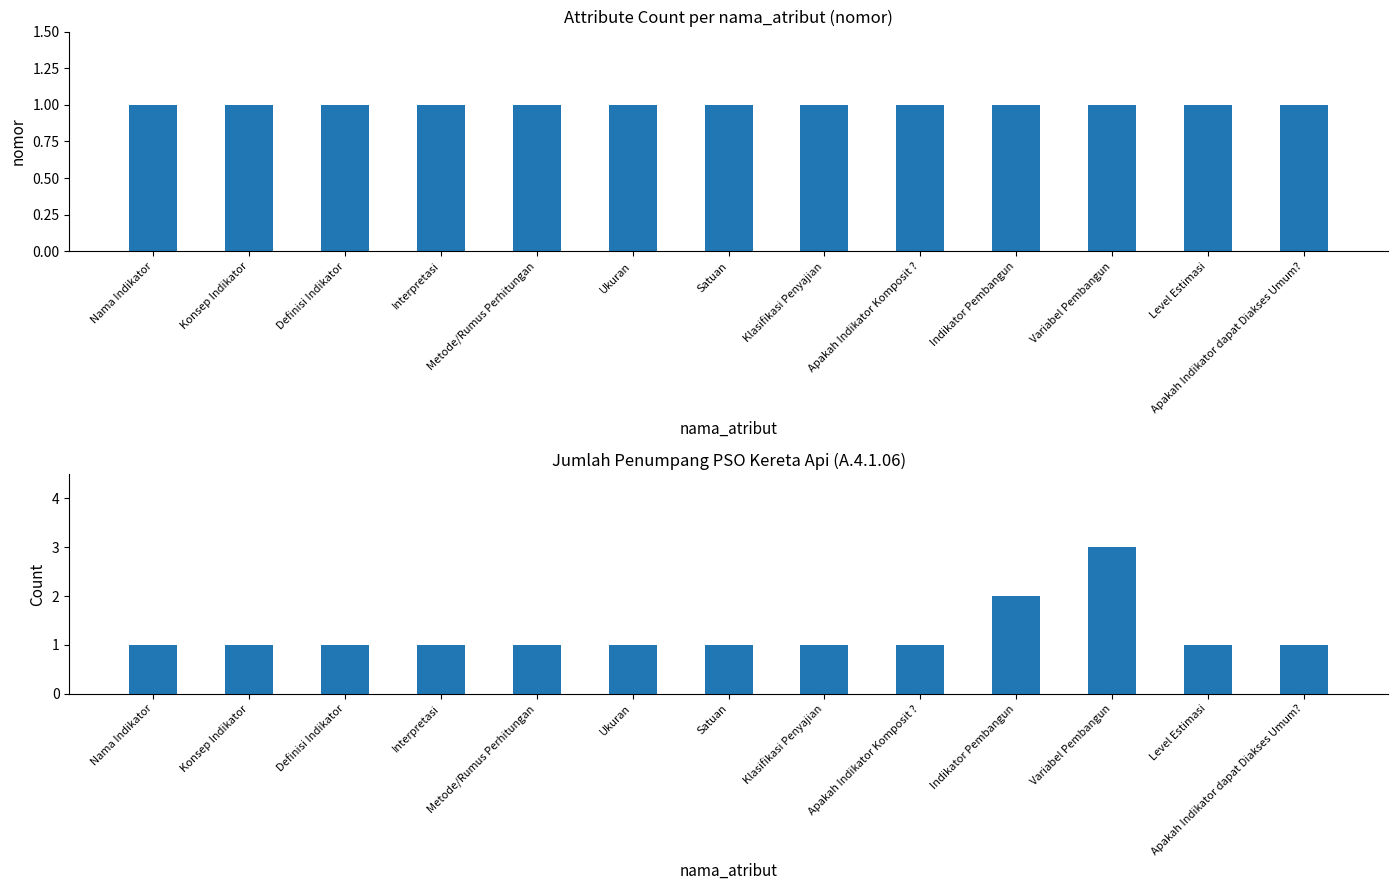

True or false: Count has a value of 2 at Satuan.

False